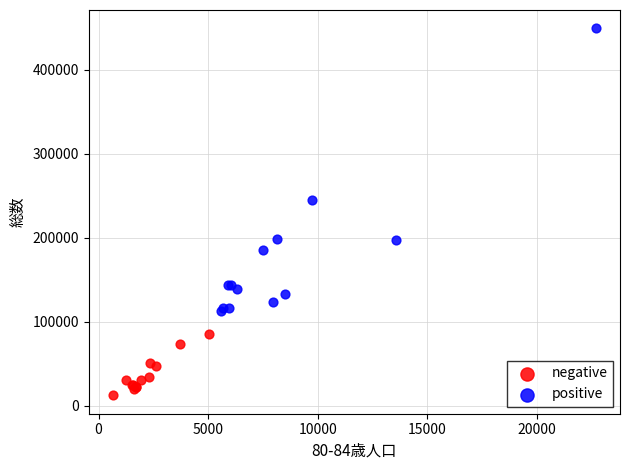

Which series contains the highest Y value?

positive